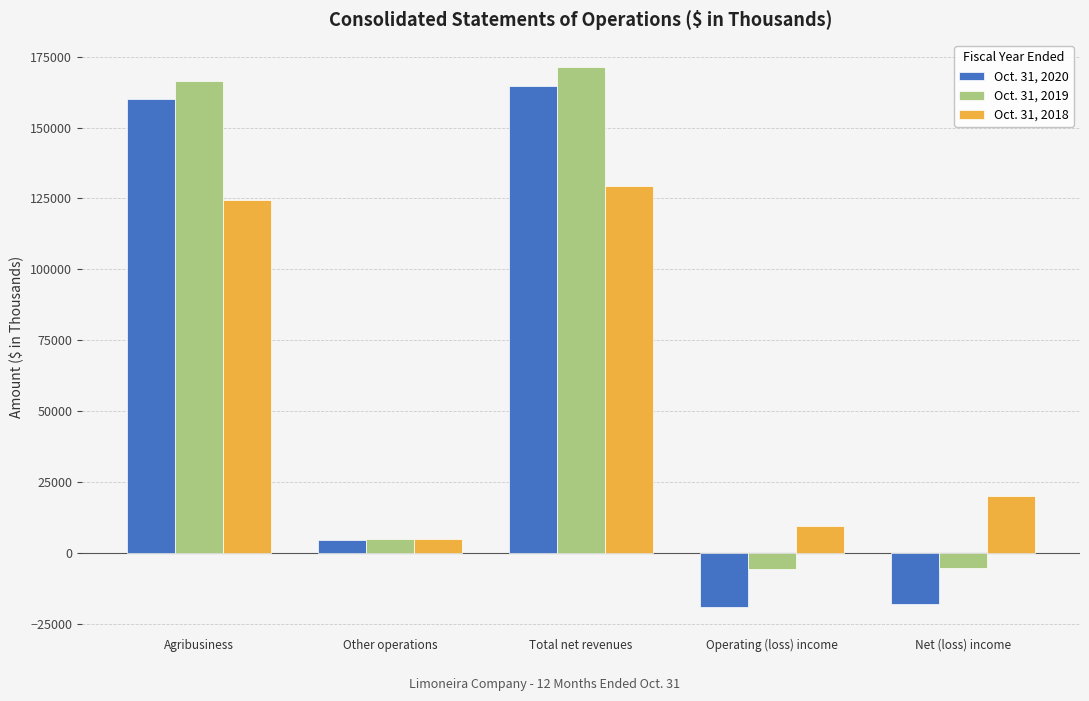

The Oct. 31, 2018 series shows 9486 at Operating (loss) income. True or false?

True